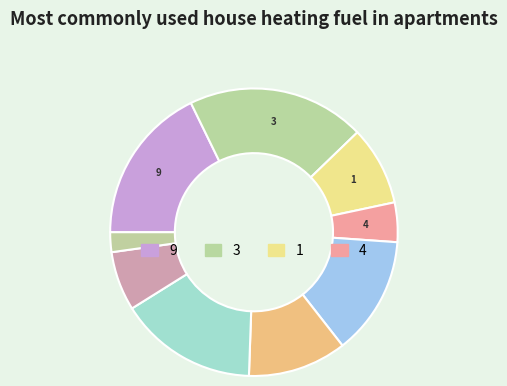

To the nearest percent, what is the average slice percentage?

11%